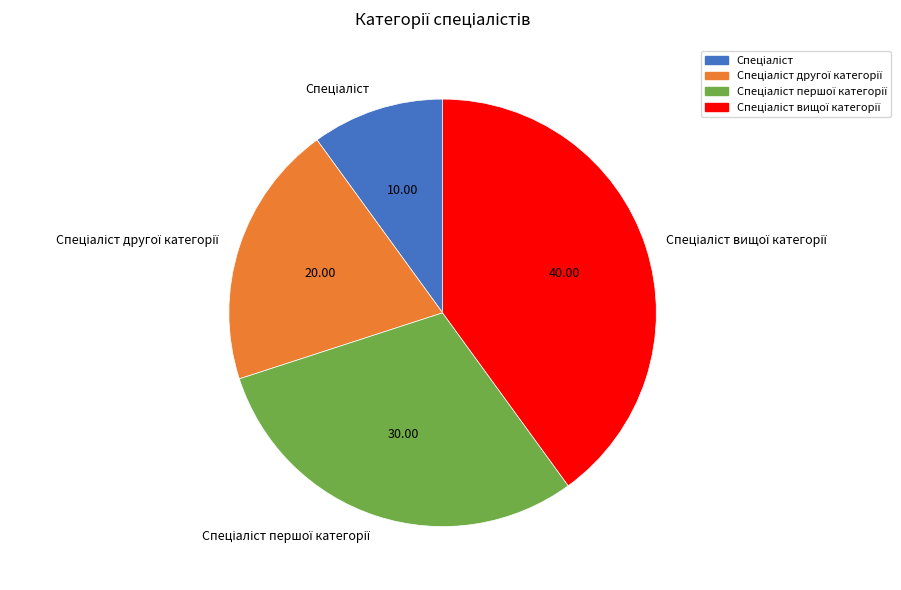

Does any single category account for the majority?

No